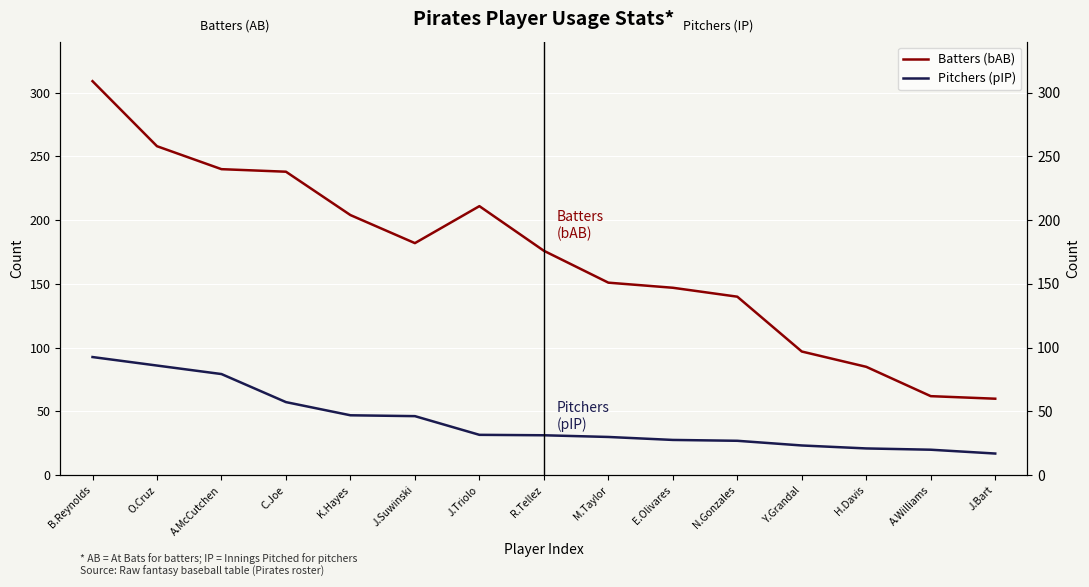

What is the difference between the maximum and minimum values in the Pitchers (pIP) series?

75.7